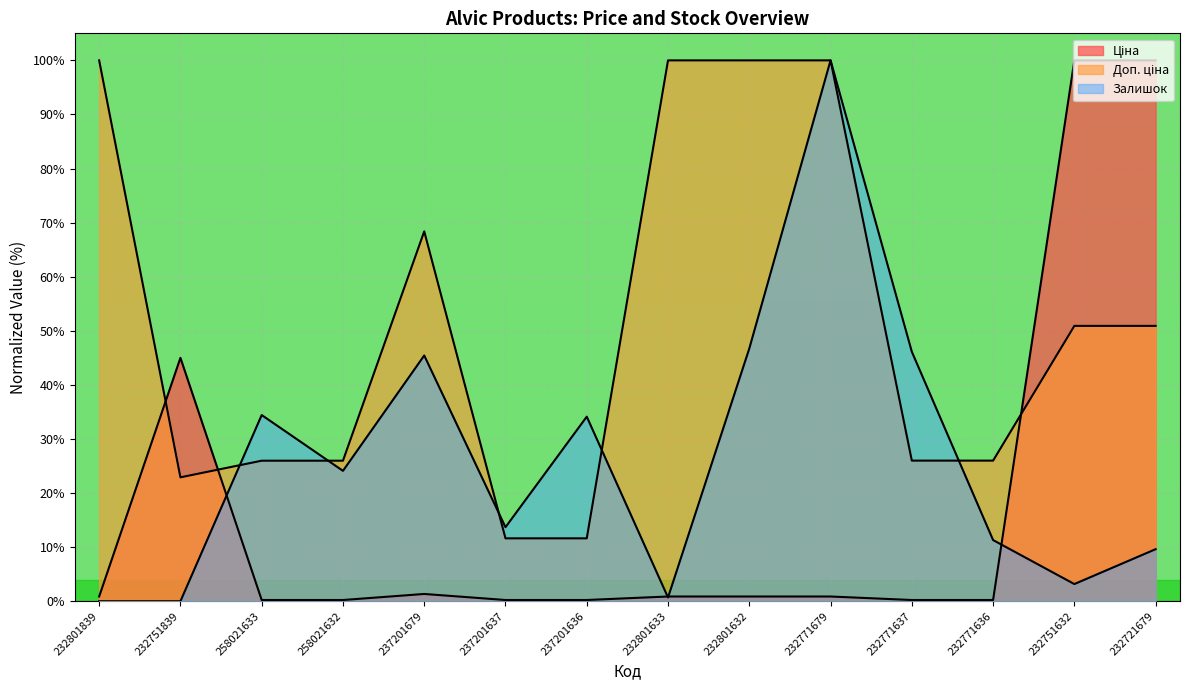

What is the sum of the Ціна values at 258021633 and 237201679?

1.6